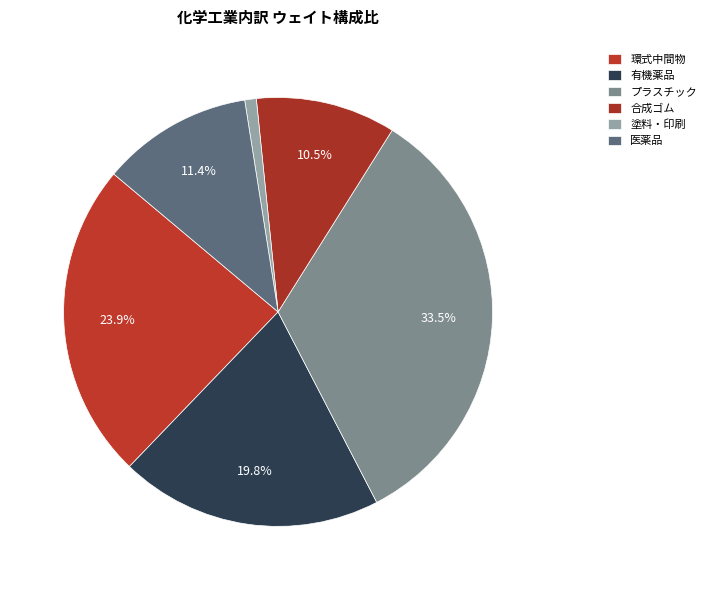

Which slice is the smallest?

塗料・印刷